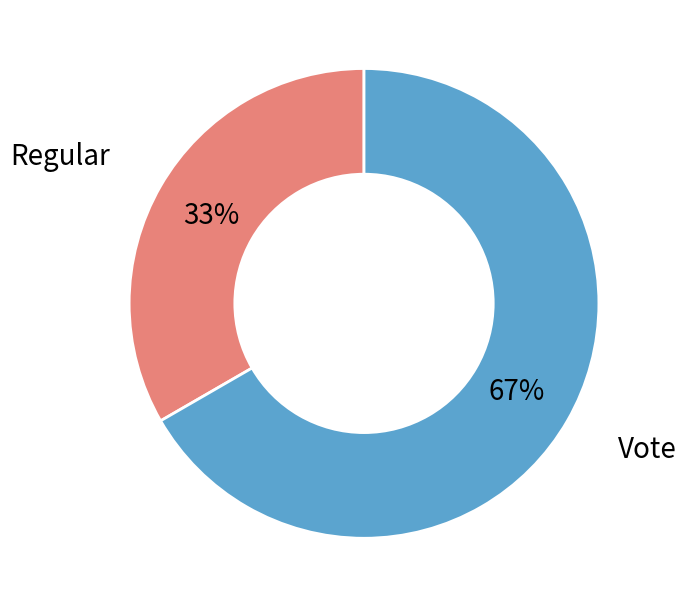

Is there any slice that represents more than half of the pie?

Yes